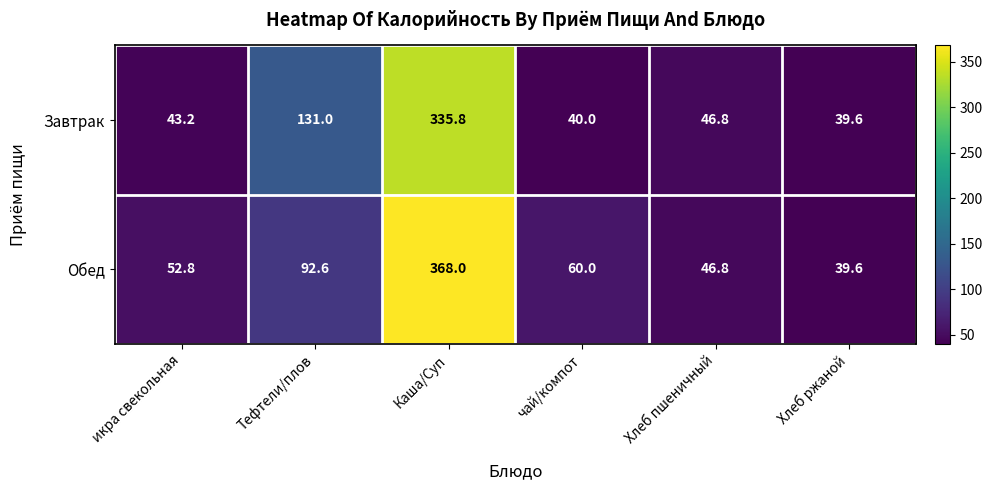

What is the average value of the Завтрак series?

106.1